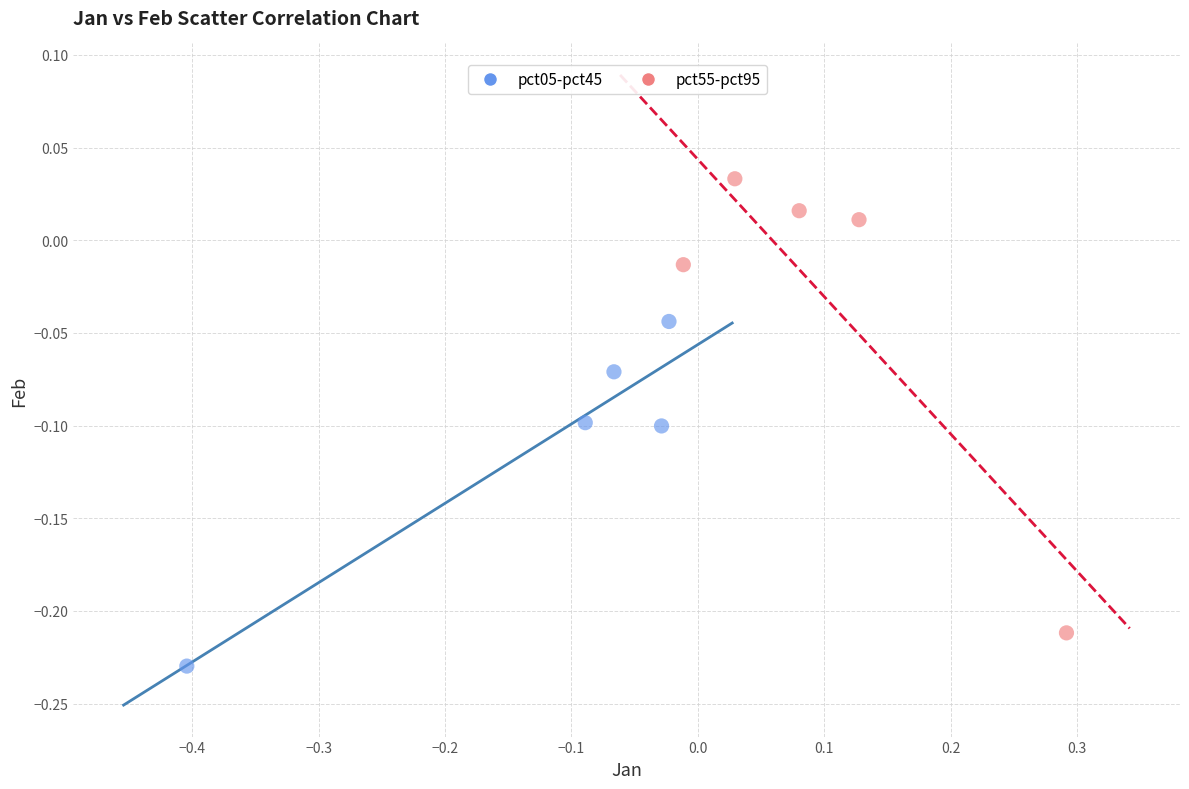

Which series contains the lowest Y value?

pct05-pct45